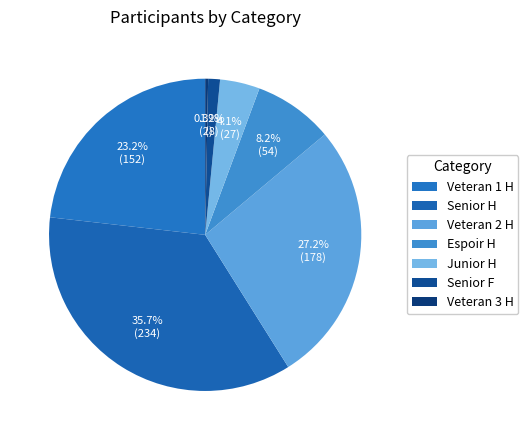

Rank the categories by value from lowest to highest.

Veteran 3 H, Senior F, Junior H, Espoir H, Veteran 1 H, Veteran 2 H, Senior H